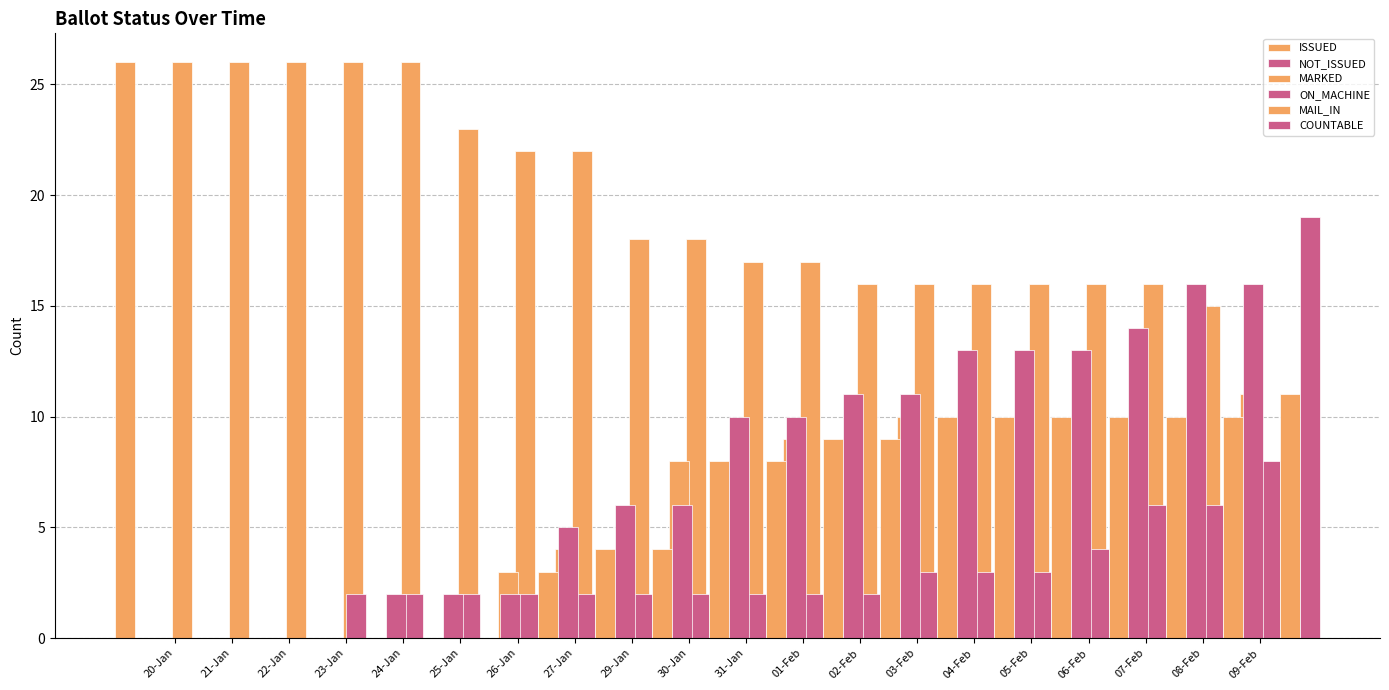

Are the bars grouped side by side (vs. stacked)?

Yes